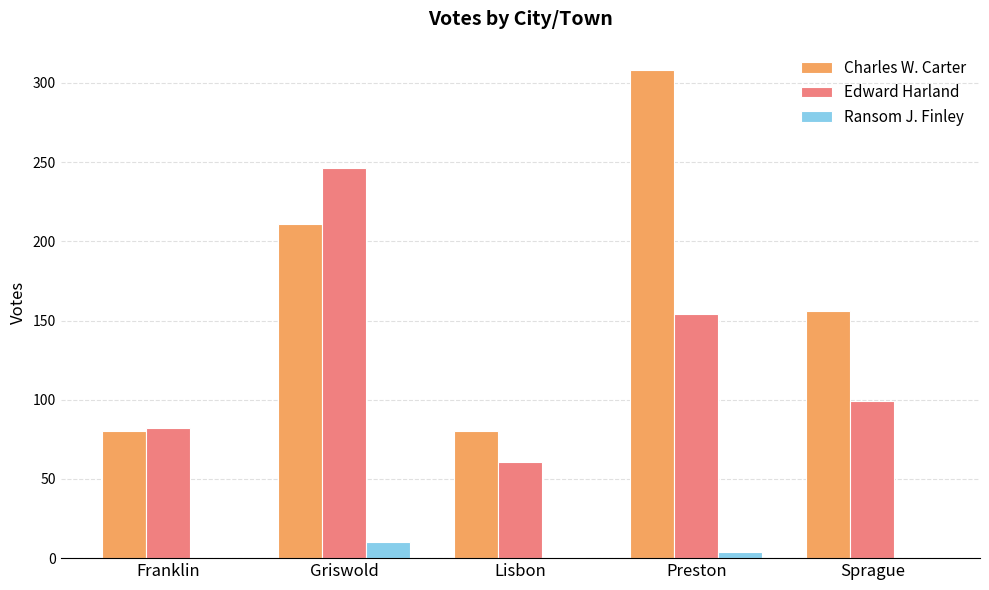

Between Preston and Sprague, which series saw the biggest shift?

Charles W. Carter